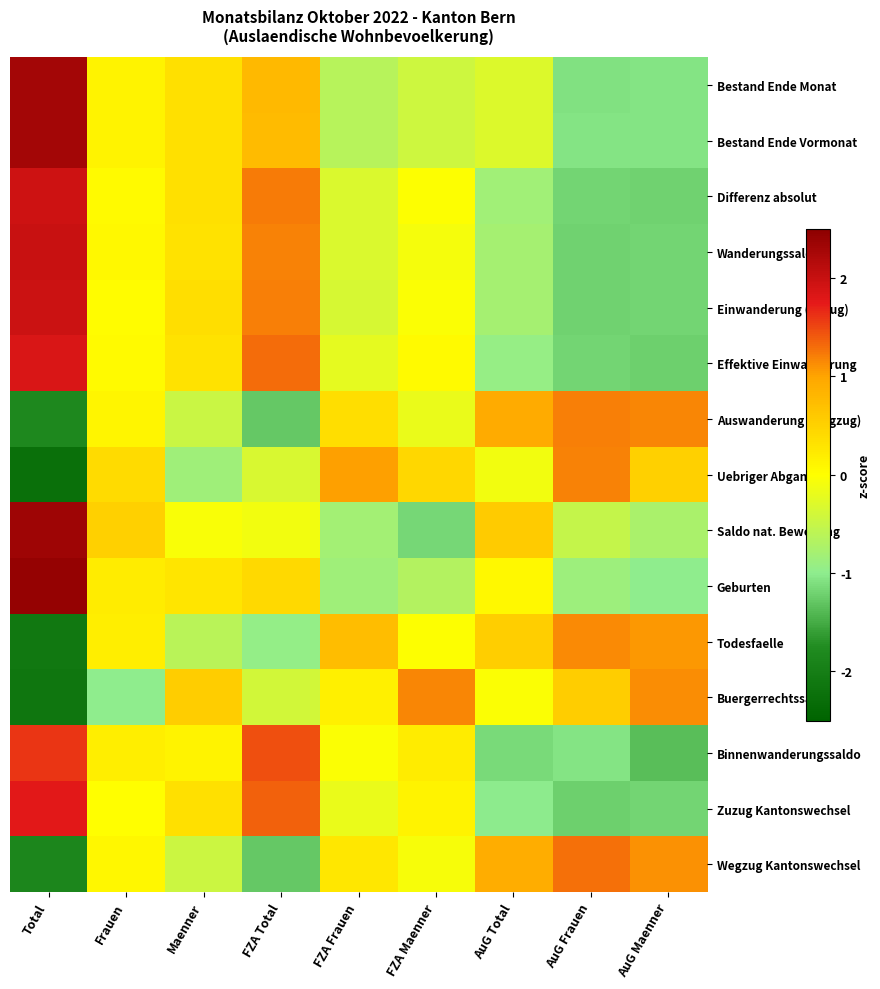

What is the difference between the highest and lowest values at AuG Frauen?

2.5